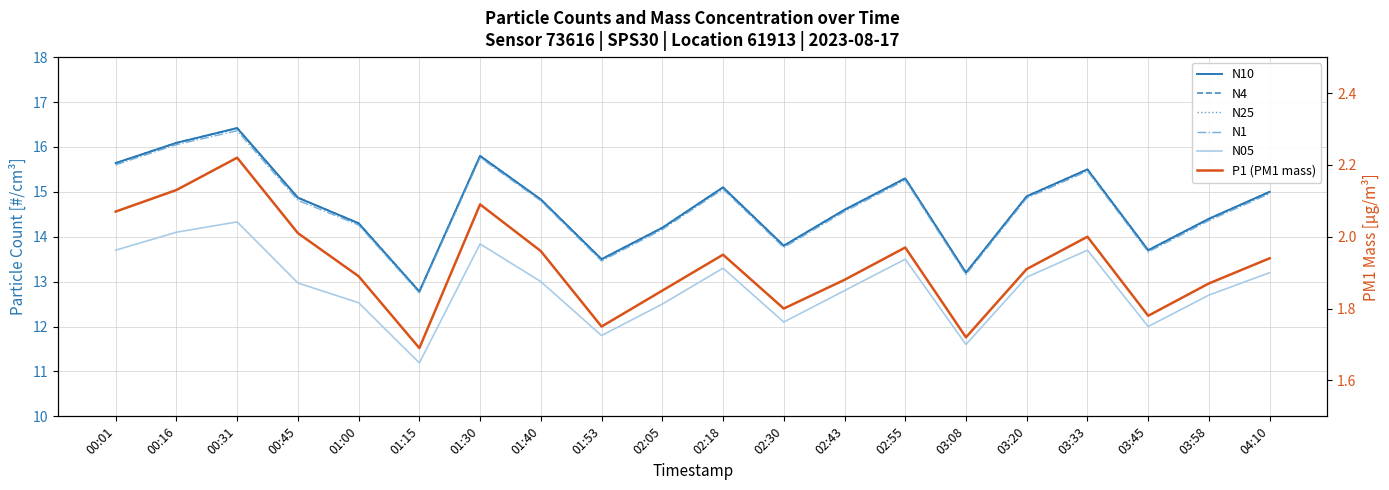

At which label is N4 closest to 14?

02:05